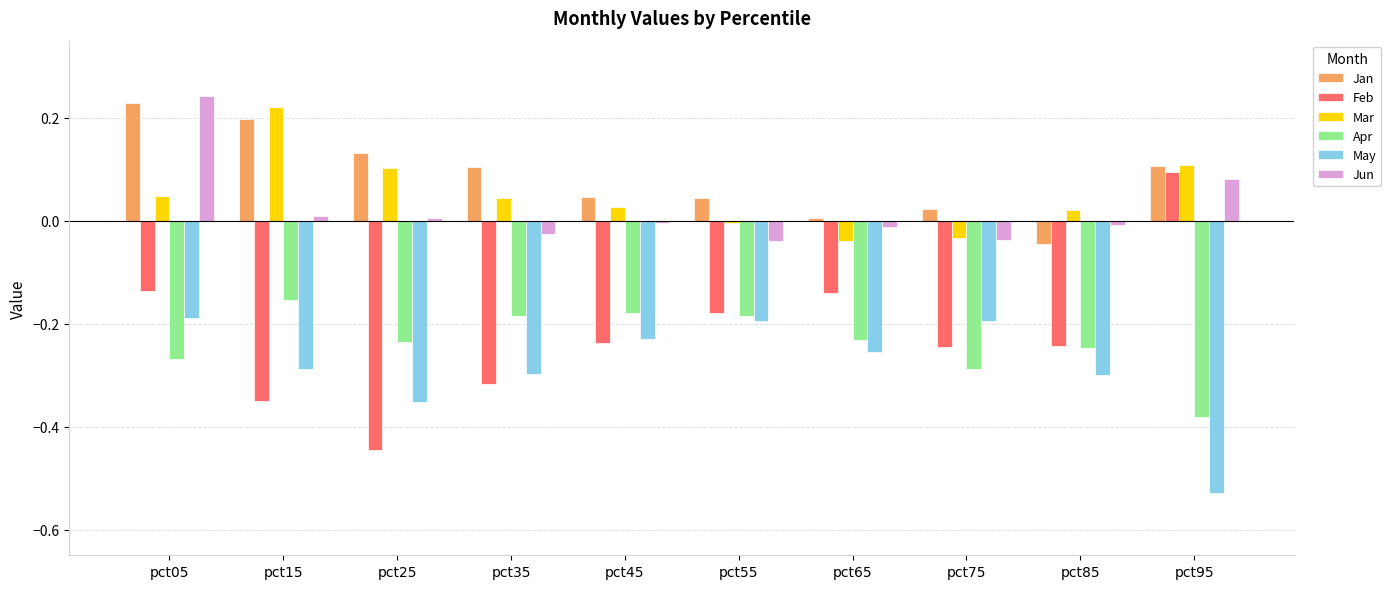

What are all the series names shown in the legend?

Jan, Feb, Mar, Apr, May, Jun